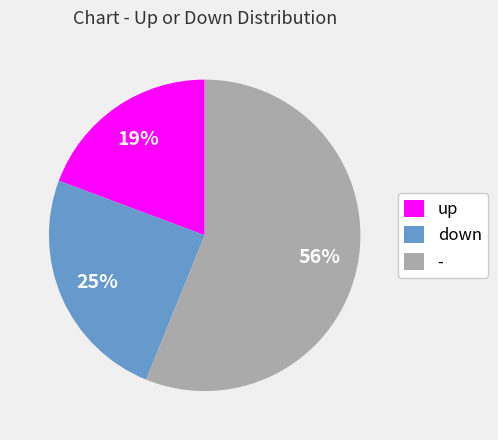

Approximately how many times larger is the value at up compared to -?

0.3